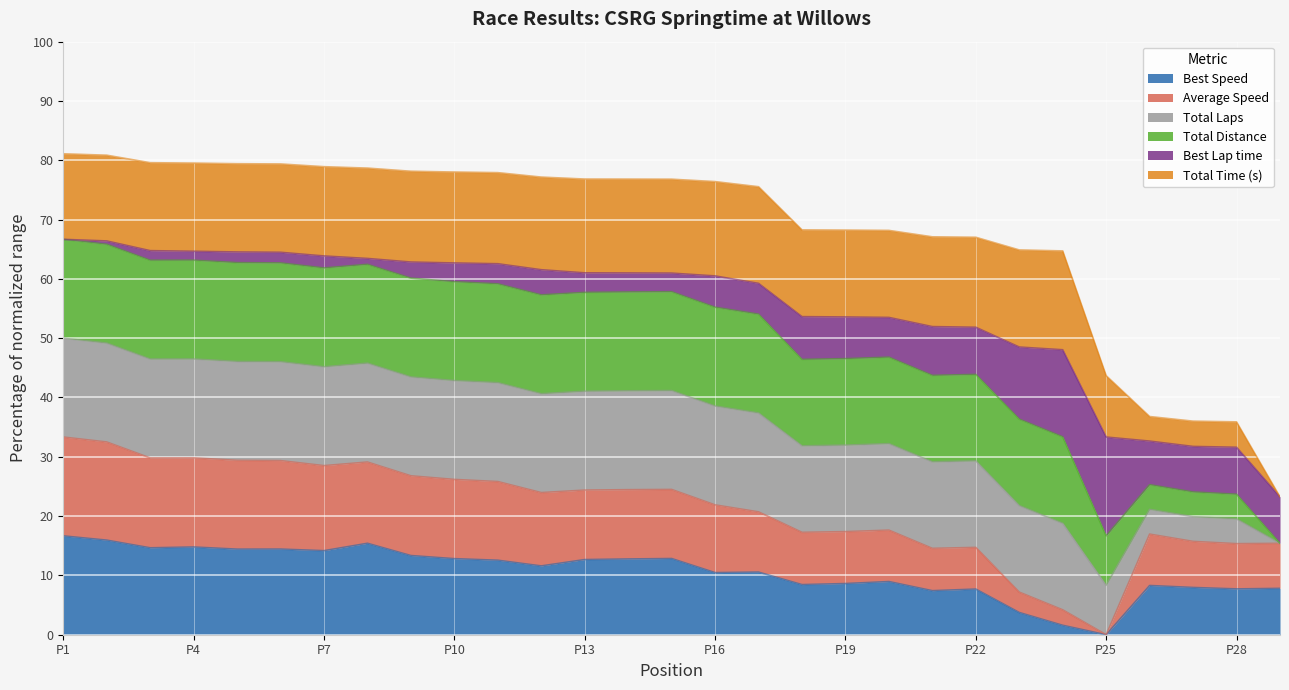

Does the chart display data point markers on the line(s)?

No